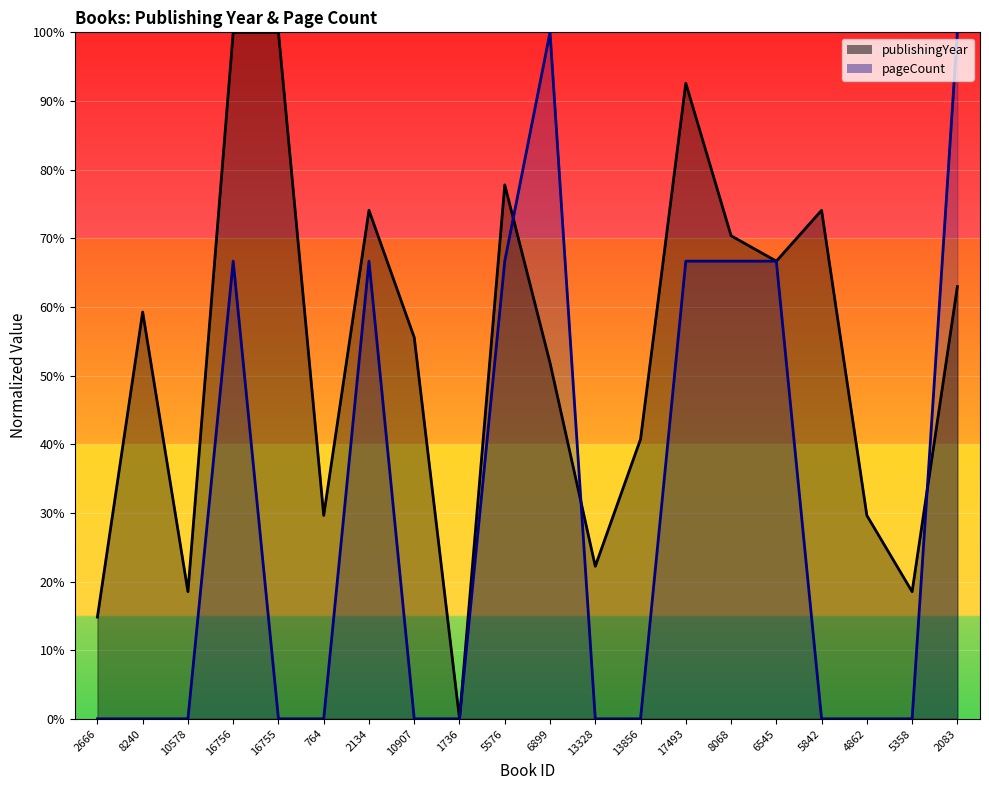

The publishingYear series shows 97.0 at 5842. True or false?

False